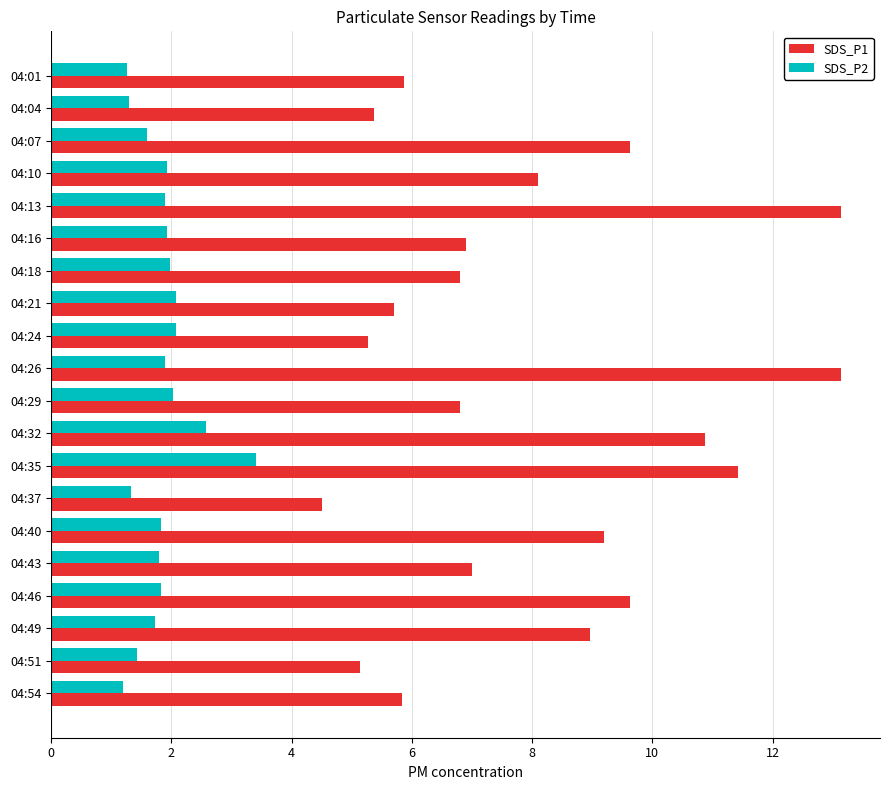

Rank the series by their average value, from highest to lowest.

SDS_P1, SDS_P2